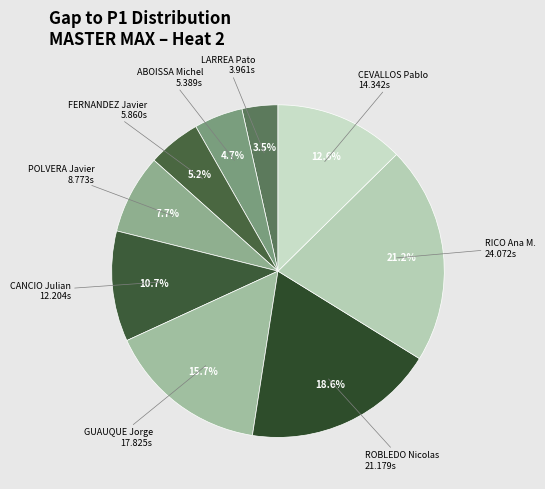

To the nearest percent, what is the difference between the largest and smallest slice percentages?

18%